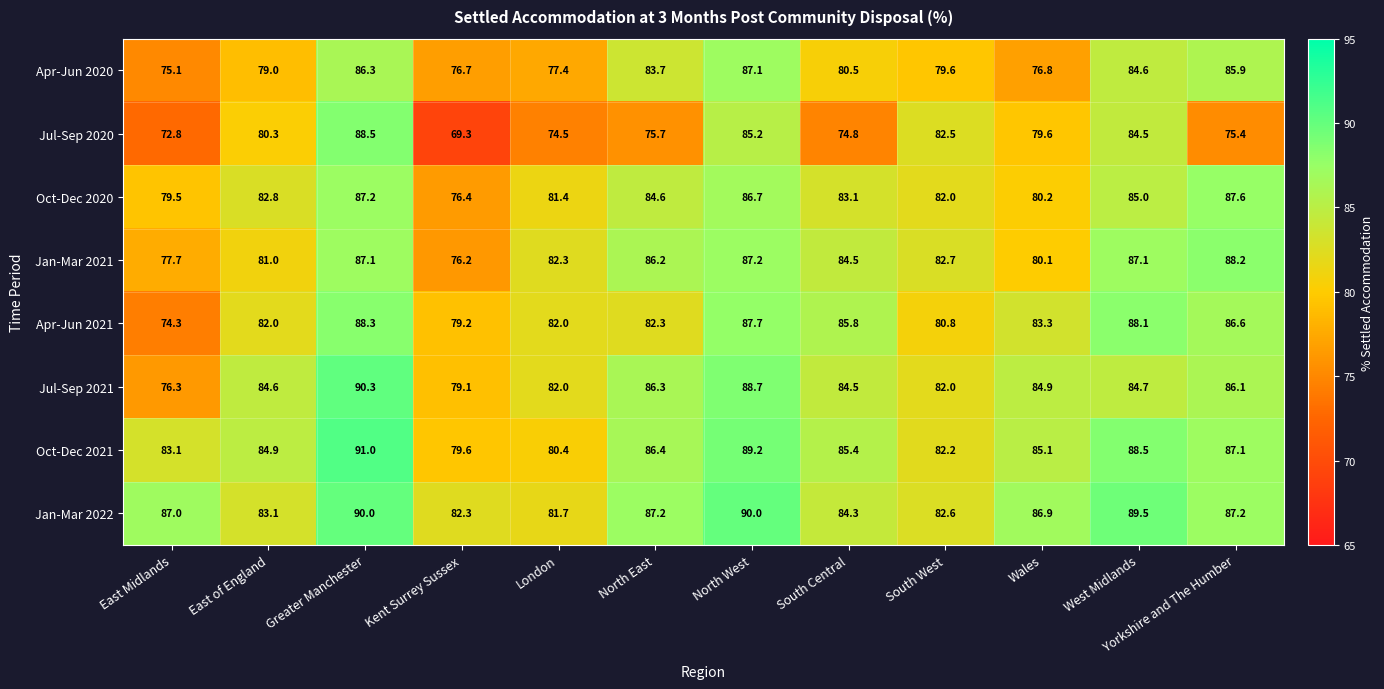

Which category has the lowest value across all series?

Kent Surrey Sussex